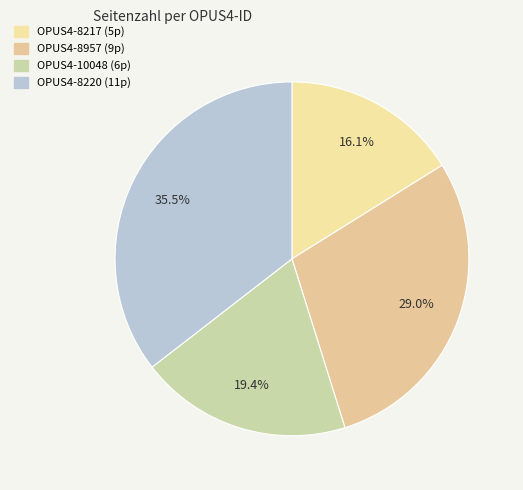

Between OPUS4-10048 and OPUS4-8220, which is larger?

OPUS4-8220